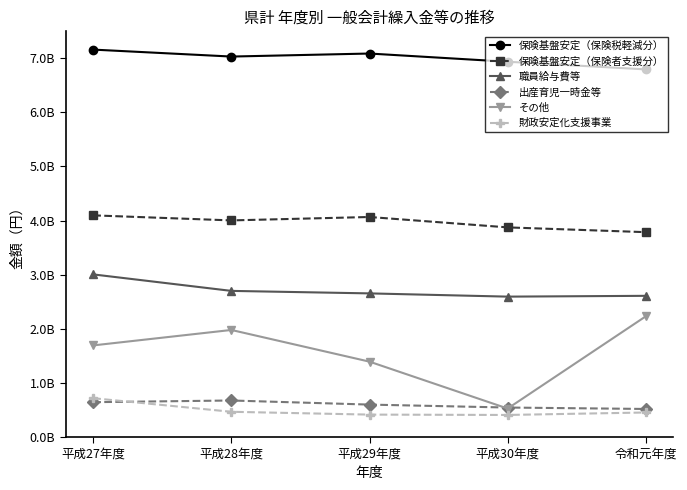

Does the chart display data point markers on the line(s)?

Yes